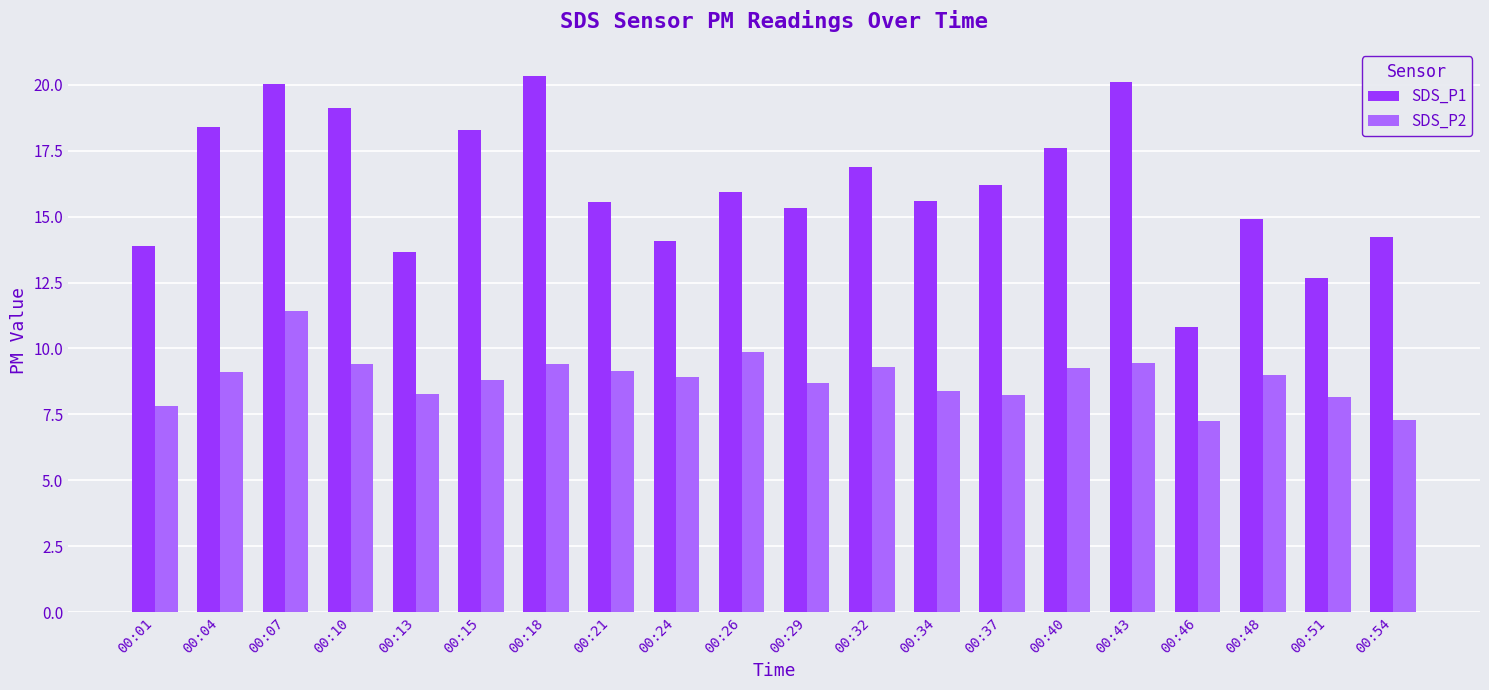

The SDS_P2 series shows 9.4 at 00:43. True or false?

True